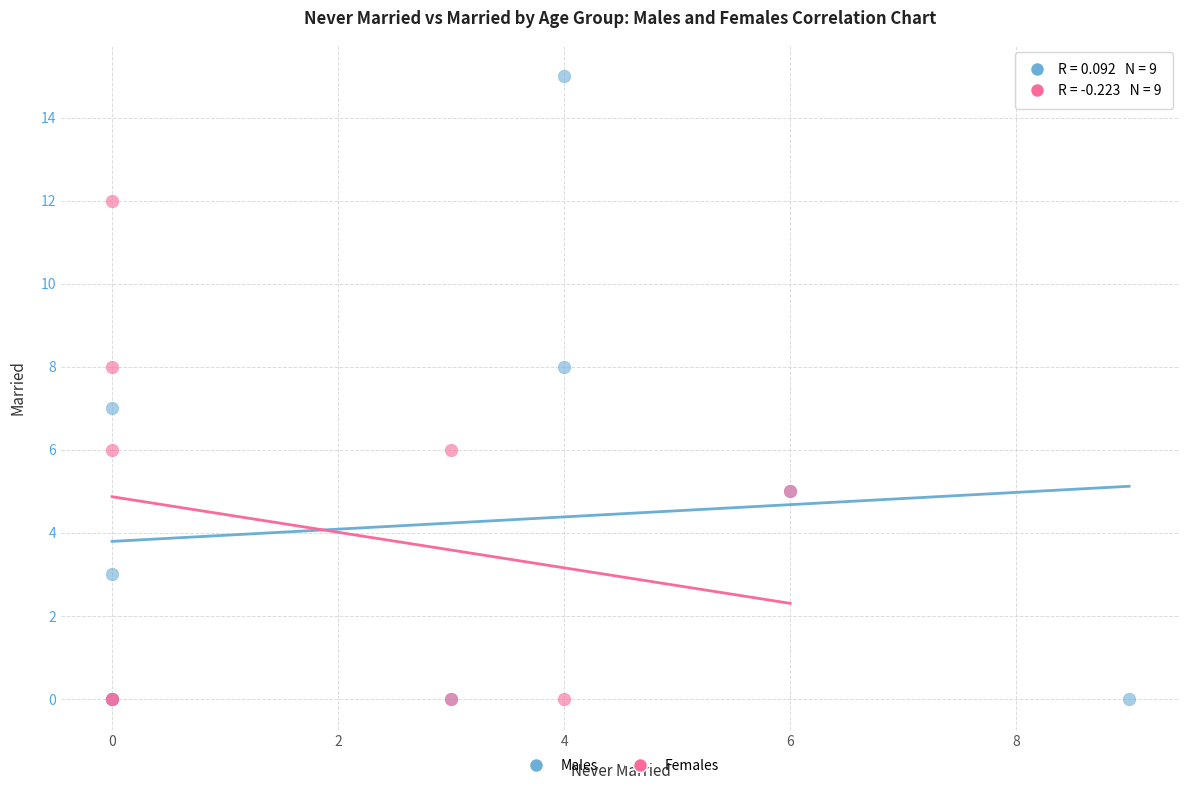

Which series has the largest Y range (max minus min)?

Males